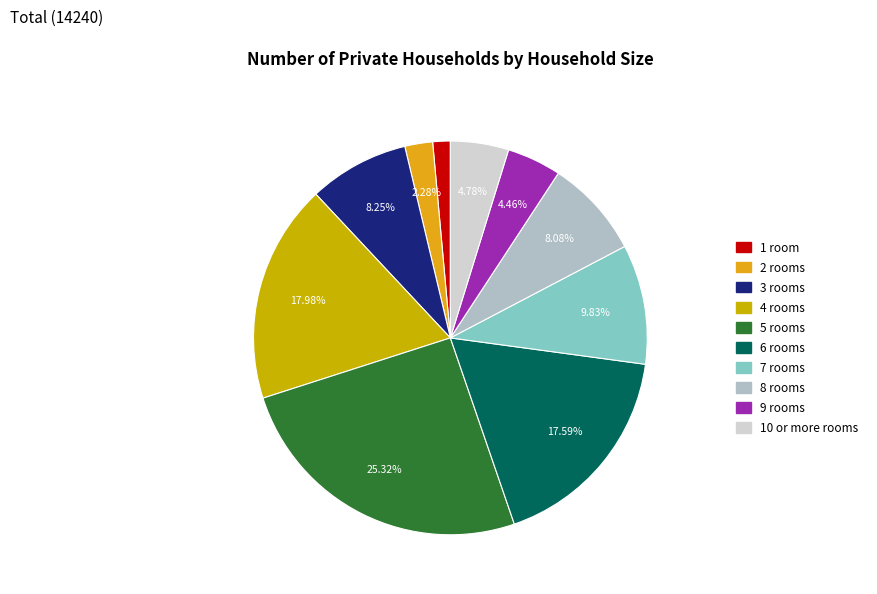

Count the number of slices in the pie.

10